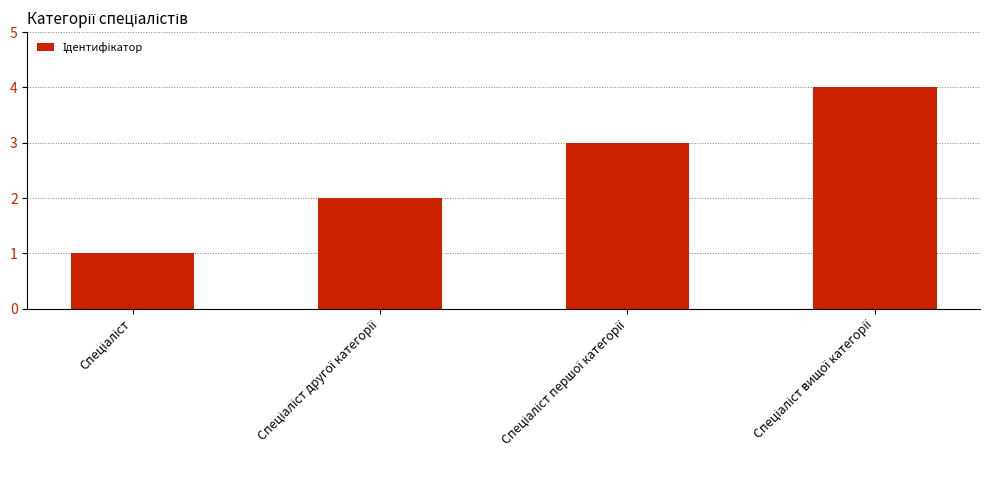

What is the greatest value displayed?

4